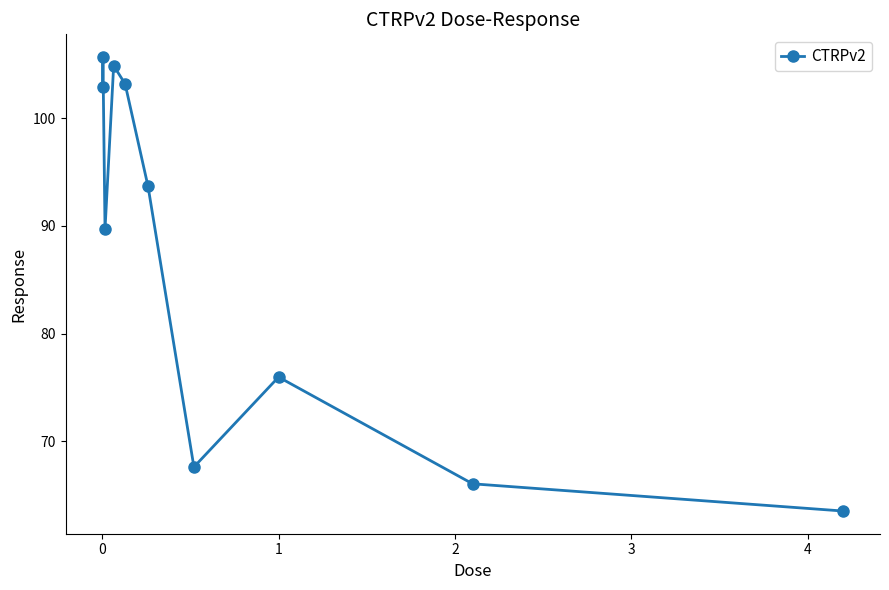

How many points are higher than both their immediate neighbors (excluding endpoints)?

3